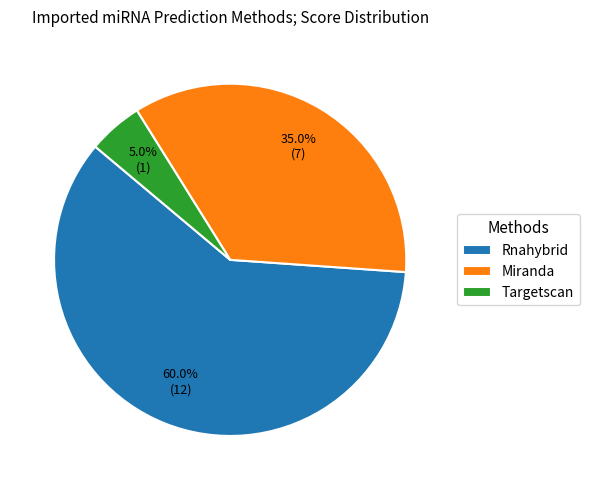

Rank the categories by value from highest to lowest.

Rnahybrid, Miranda, Targetscan